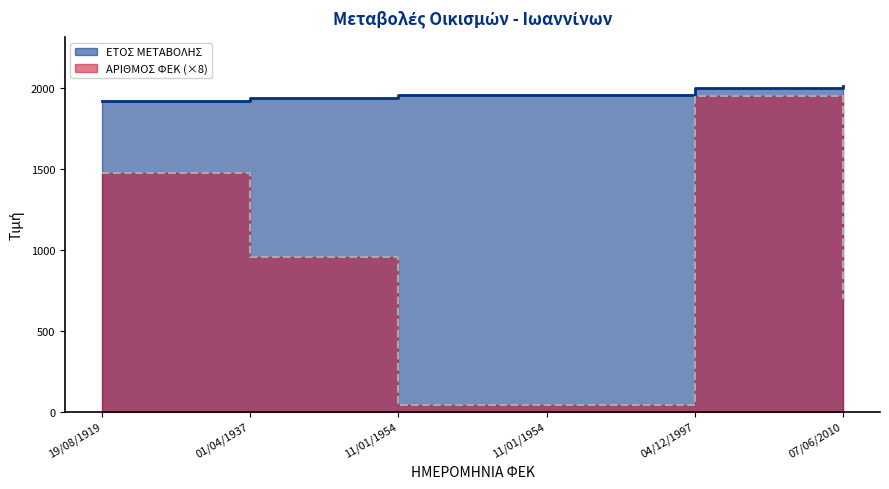

The ΑΡΙΘΜΟΣ ΦΕΚ series shows 2294 at 19/08/1919. True or false?

False